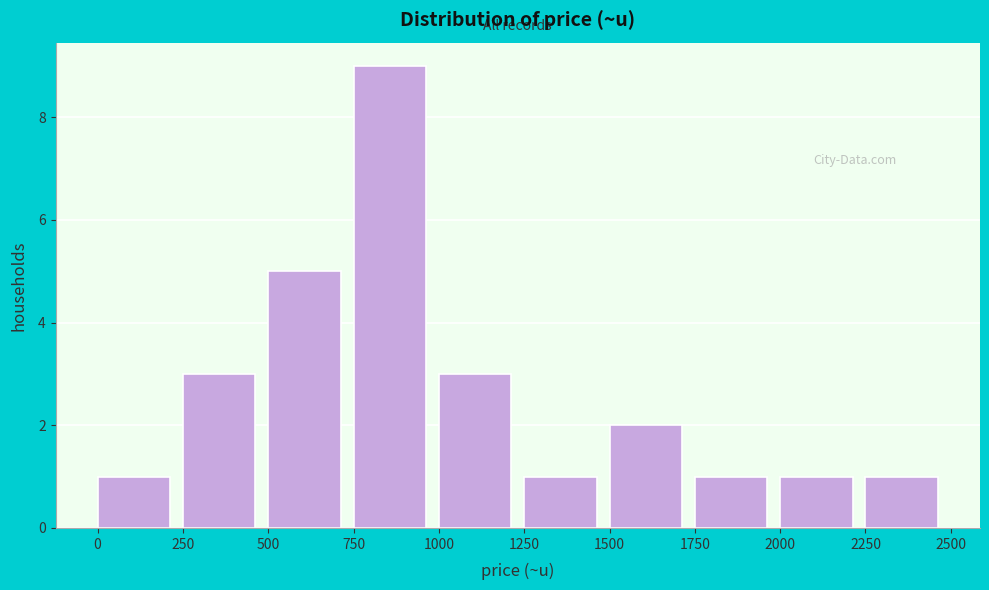

Reading left to right, list every bar in this chart as the range it spans on the x-axis followed by its height. The values are not printed on the chart, so give them approximately, as read against the axis.

0 to 250: 1
250 to 500: 3
500 to 750: 5
750 to 1000: 9
1000 to 1250: 3
1250 to 1500: 1
1500 to 1750: 2
1750 to 2000: 1
2000 to 2250: 1
2250 to 2500: 1